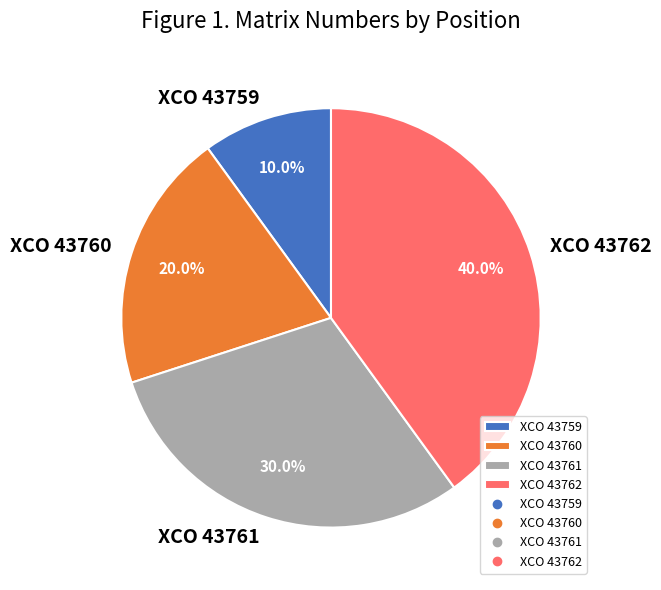

To the nearest percent, what is the average slice percentage?

25%